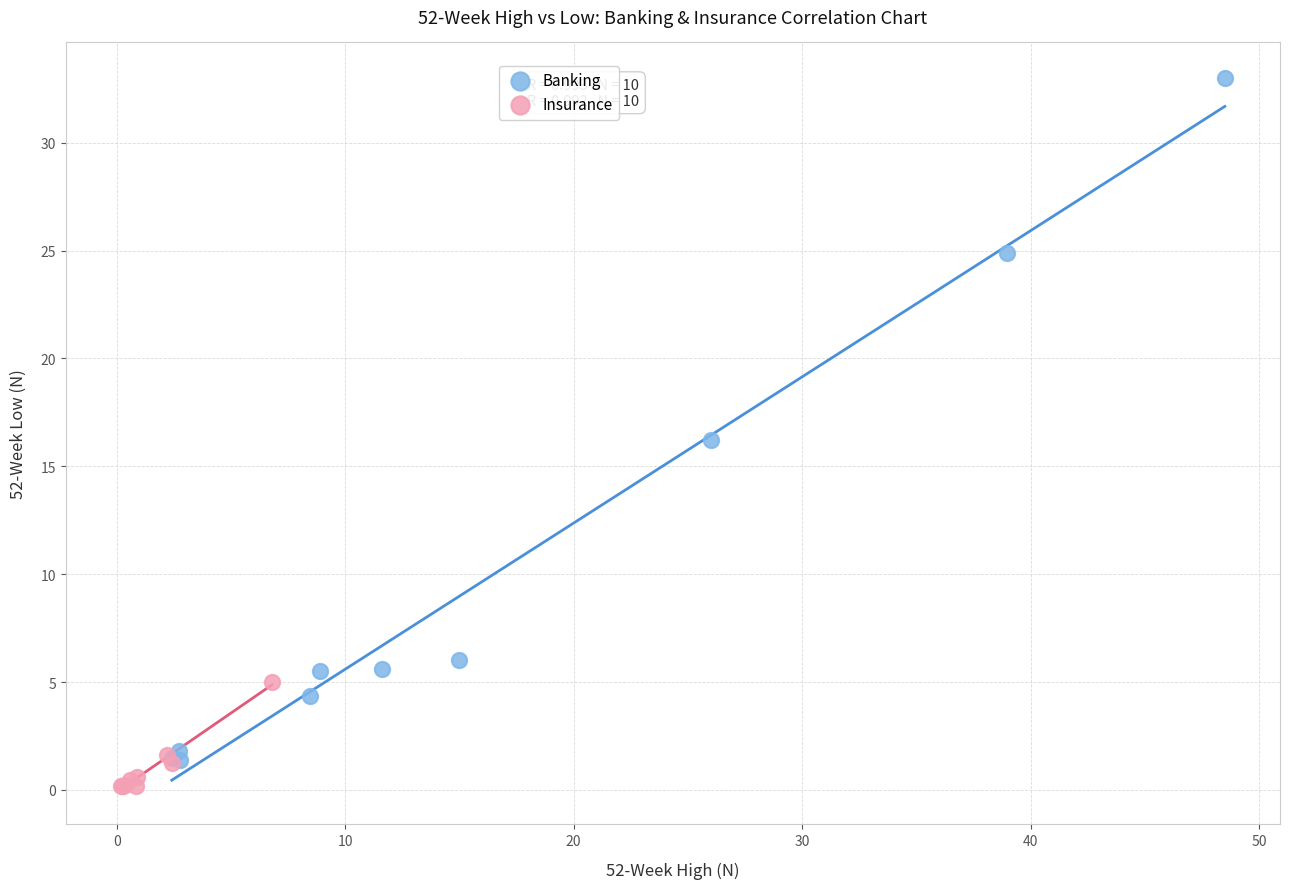

Which series reaches the maximum Y coordinate?

Banking